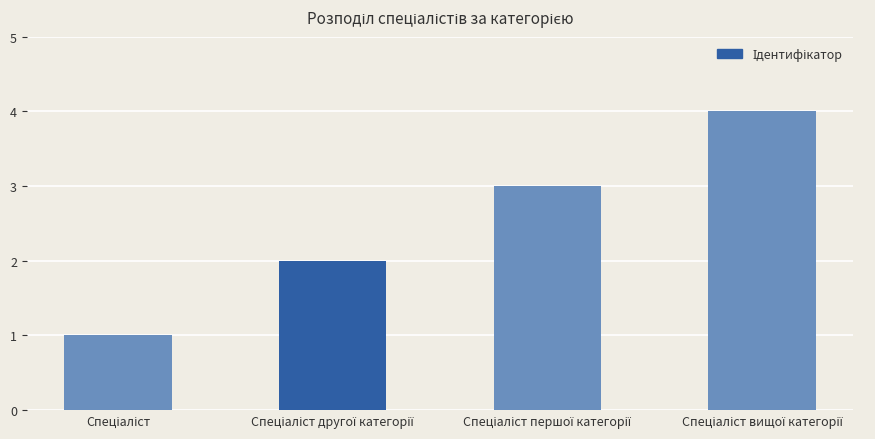

What is the sum of all values?

10